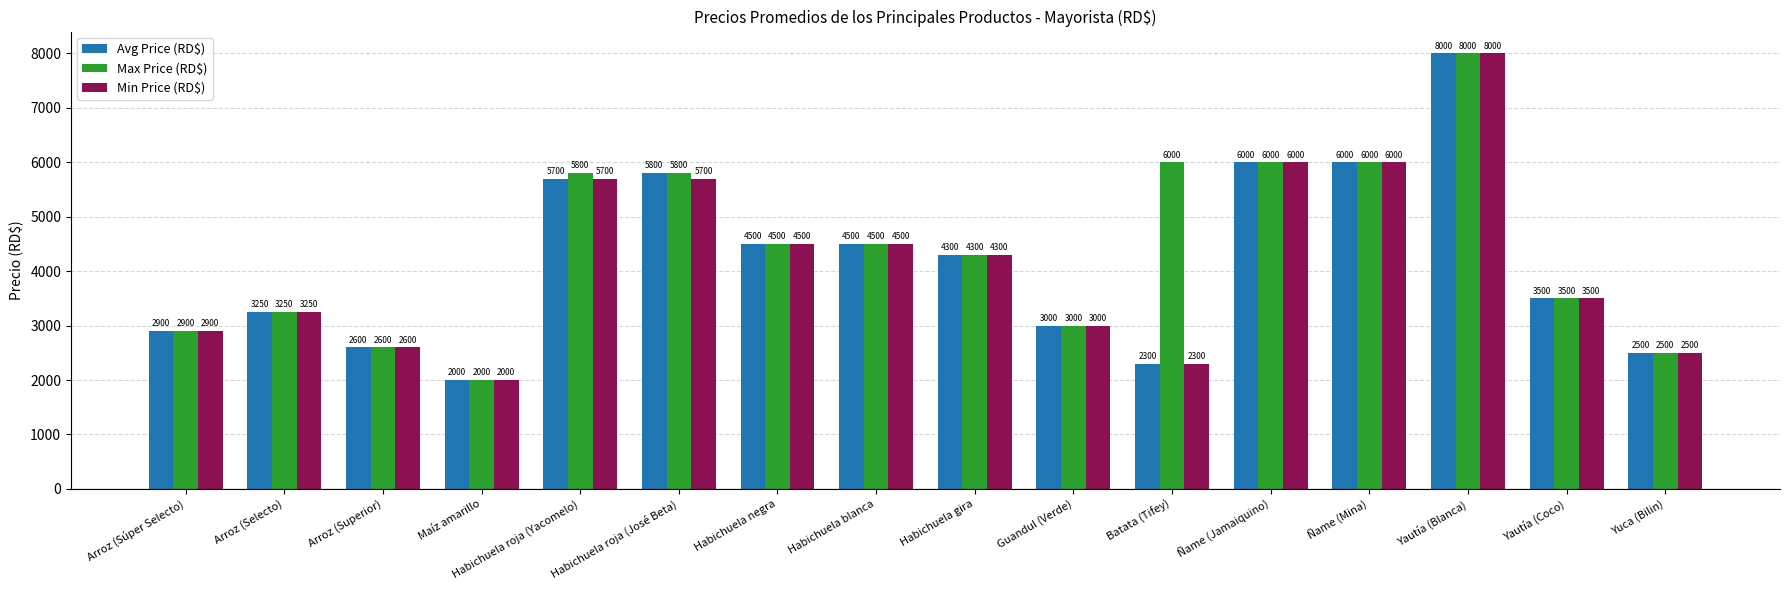

At which label does Max Price (RD$) first exceed 4500?

Habichuela roja (Yacomelo)